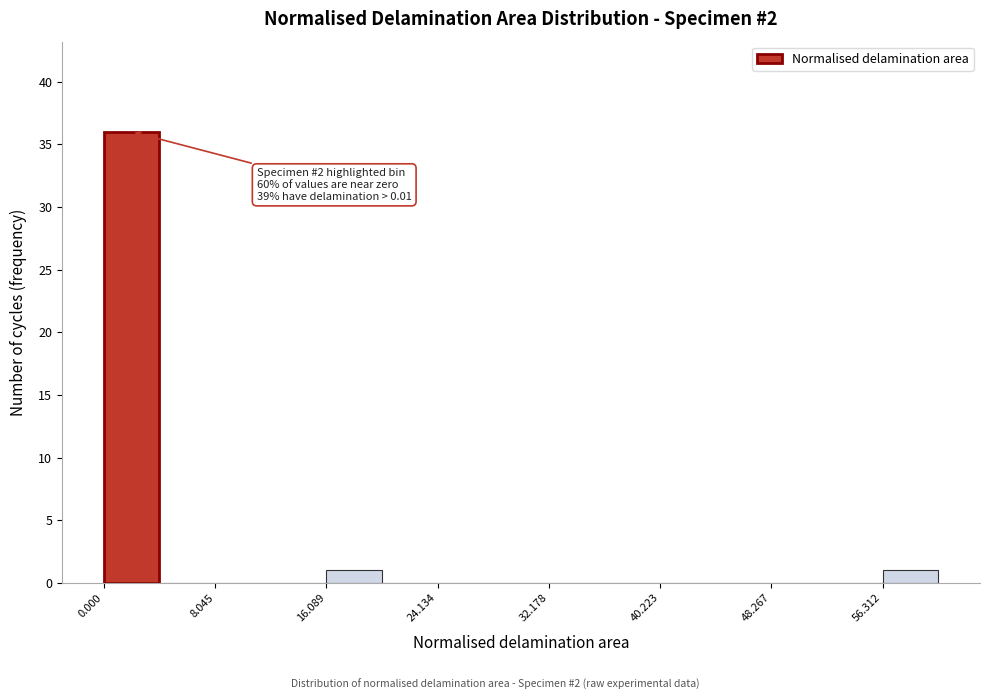

Over which range of the x-axis is the bar tallest?

0 to 4